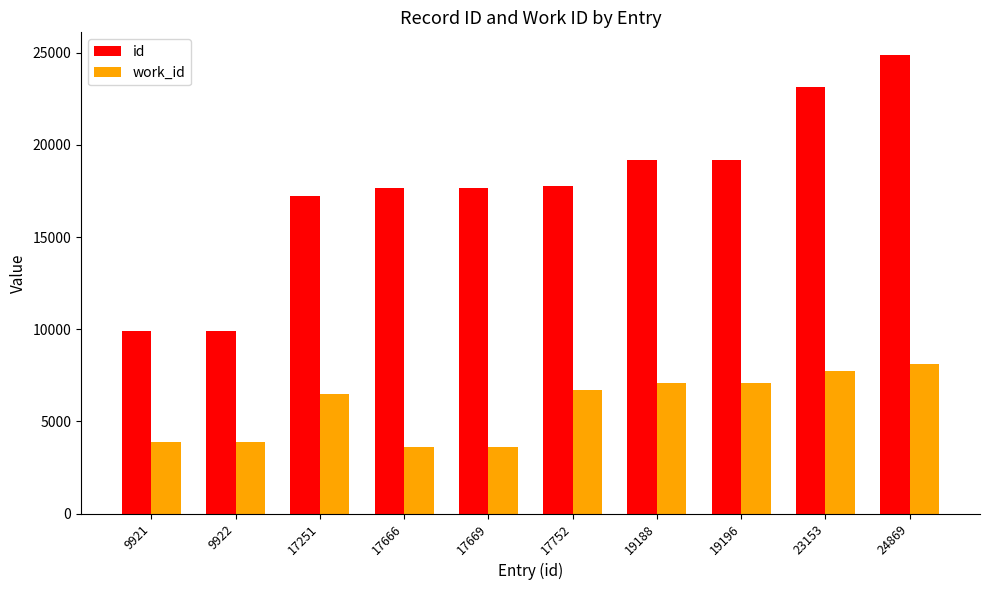

What is the average value of the id series?

17659